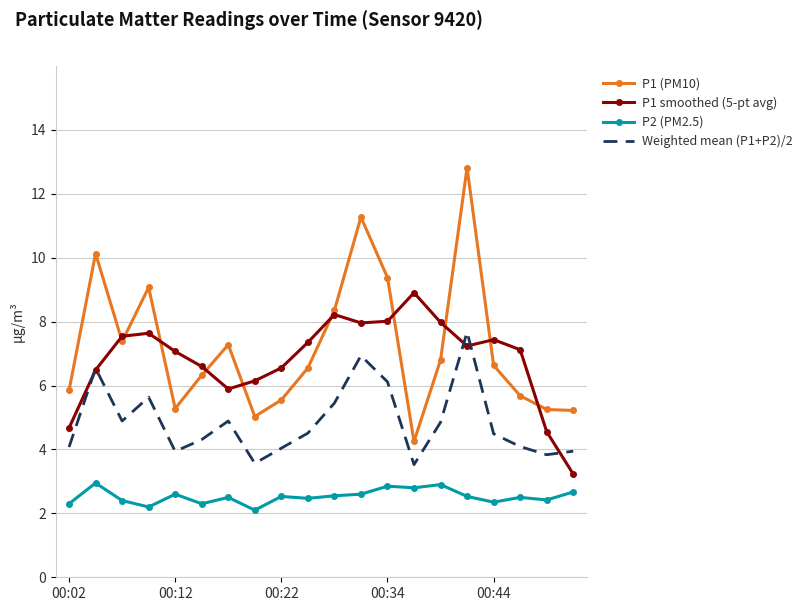

Rank the series by their maximum value, from lowest to highest.

P2 (PM2.5), Weighted mean (P1+P2)/2, P1 smoothed (5-pt avg), P1 (PM10)